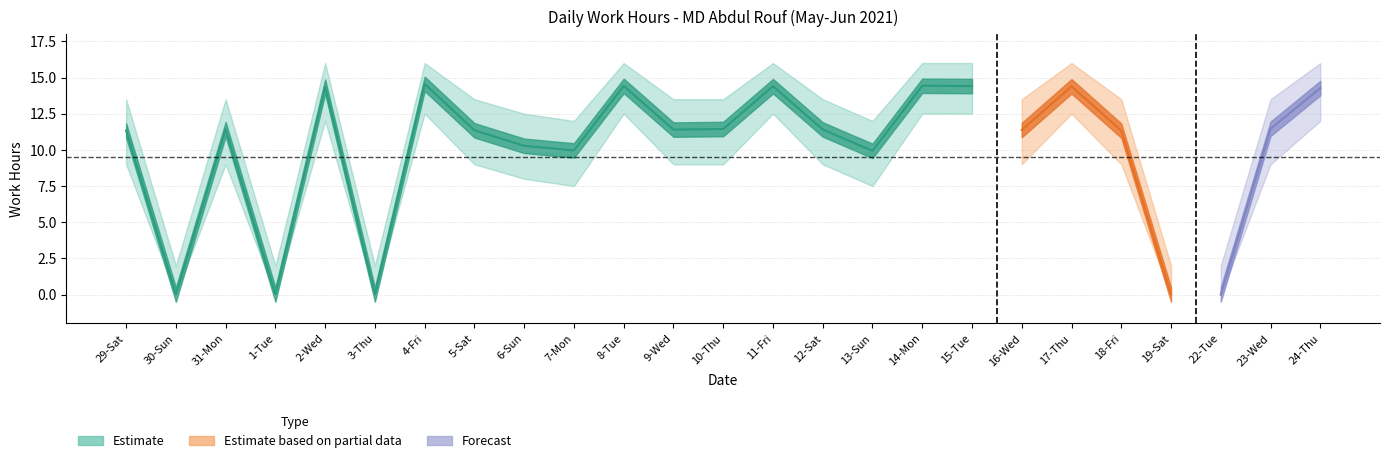

What is the difference between the highest and lowest values at 12-Sat?

4.5